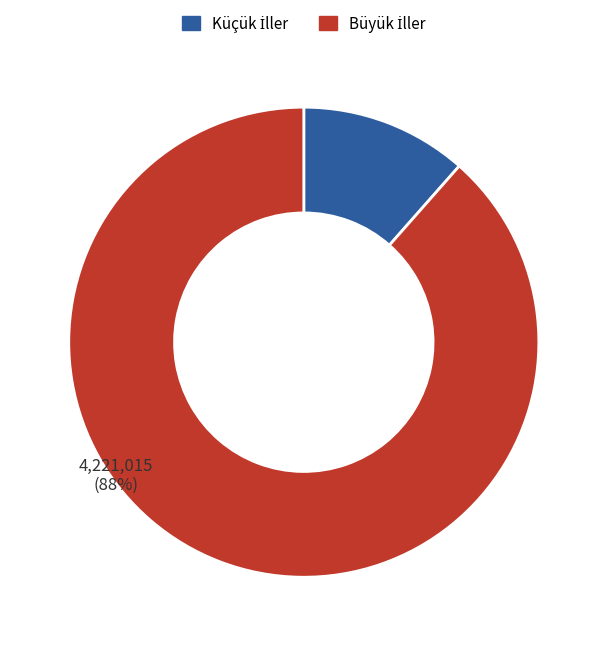

How many slices are in this pie chart?

2